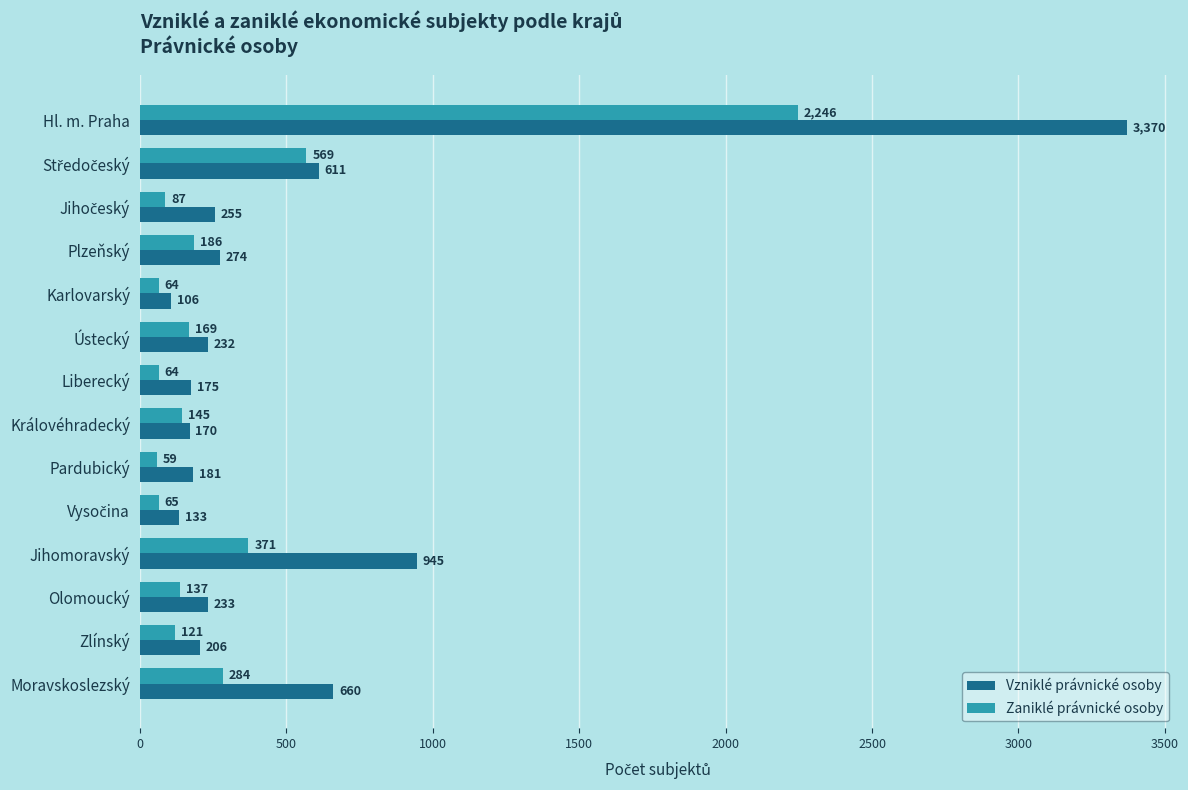

What is the difference between the maximum and second lowest values in the Vzniklé právnické osoby series?

3237